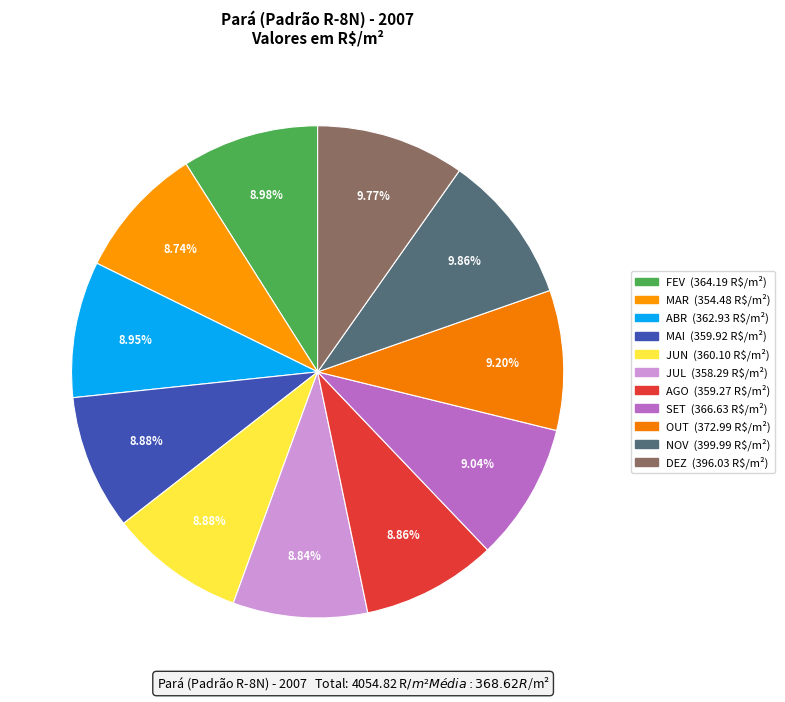

How many slices are in this pie chart?

11